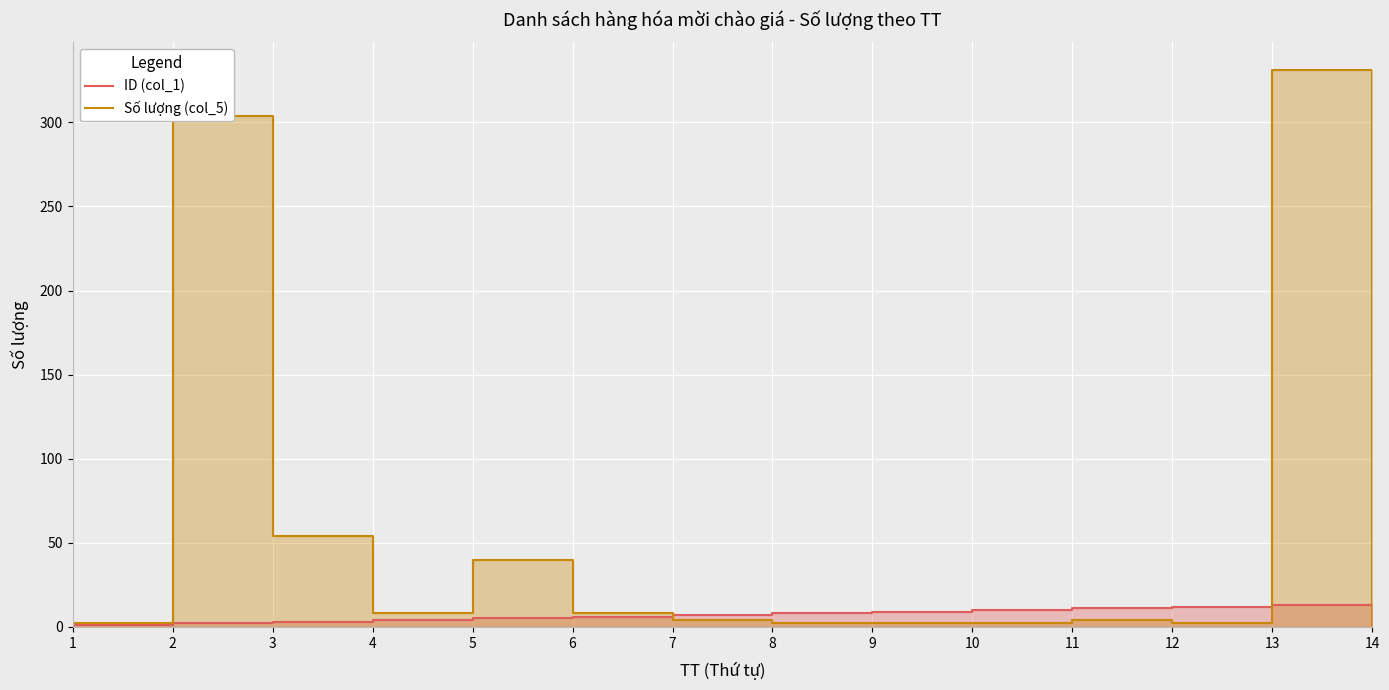

Reading left to right, list all the values displayed in this chart.

ID (col_1): 1	2	3	4	5	6	7	8	9	10	11	12	13	14
Số lượng (col_5): 2	304	54	8	40	8	4	2	2	2	4	2	331	1